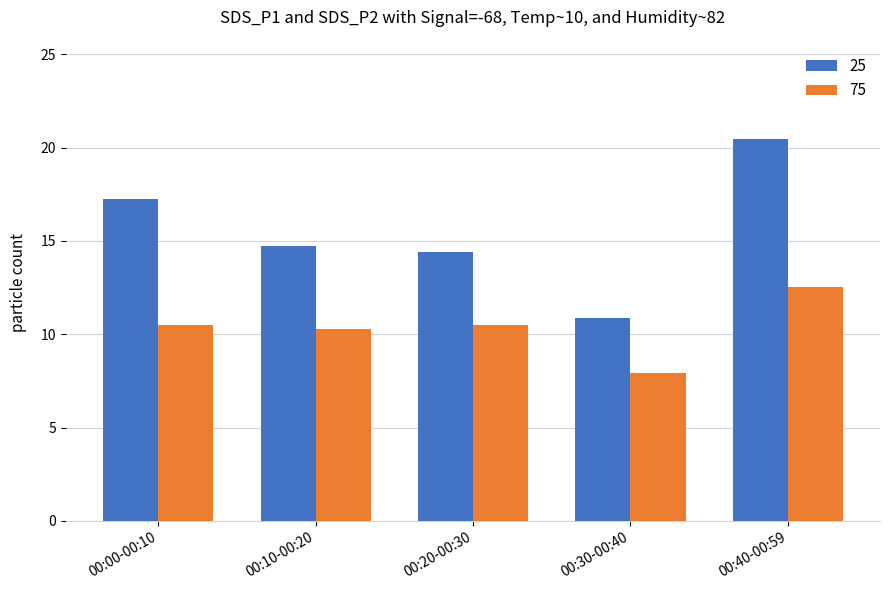

What is the smallest value displayed?

7.9